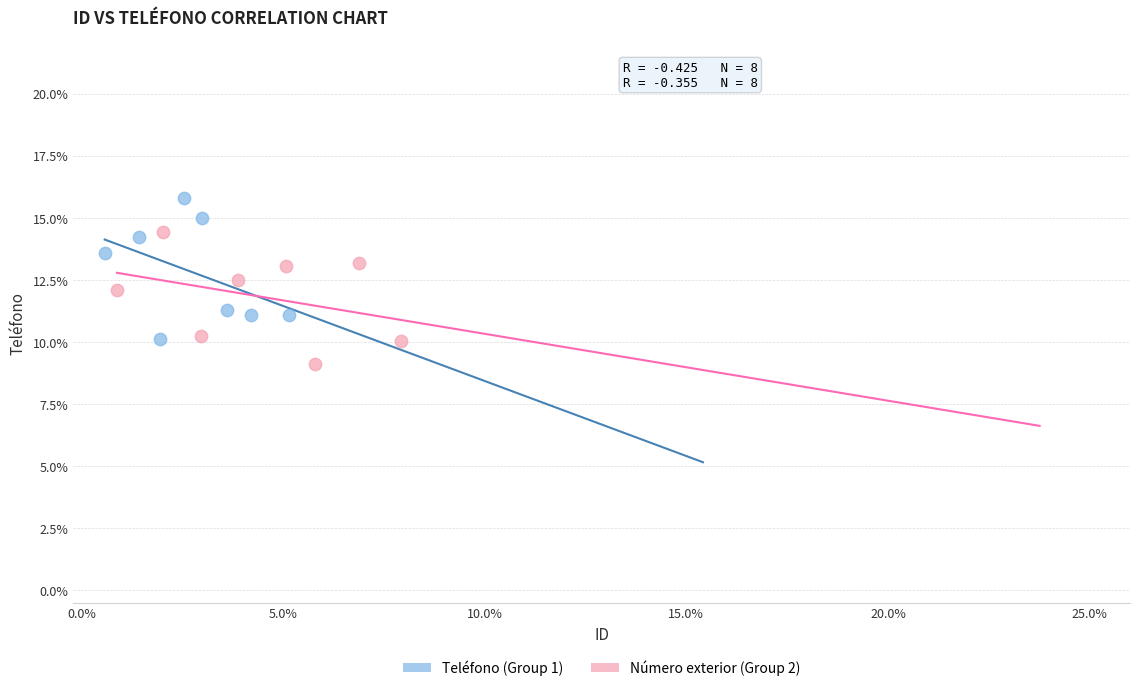

Which series reaches the minimum Y coordinate?

Número exterior (Group 2)